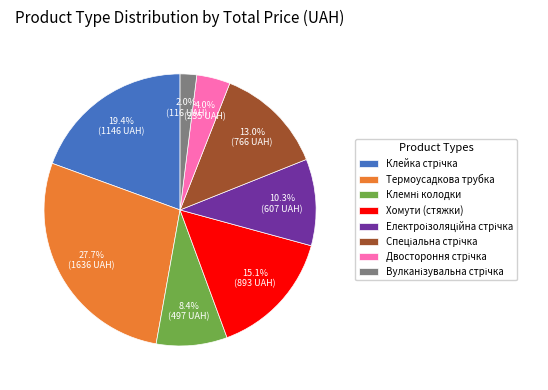

How many segments does this pie chart have?

8